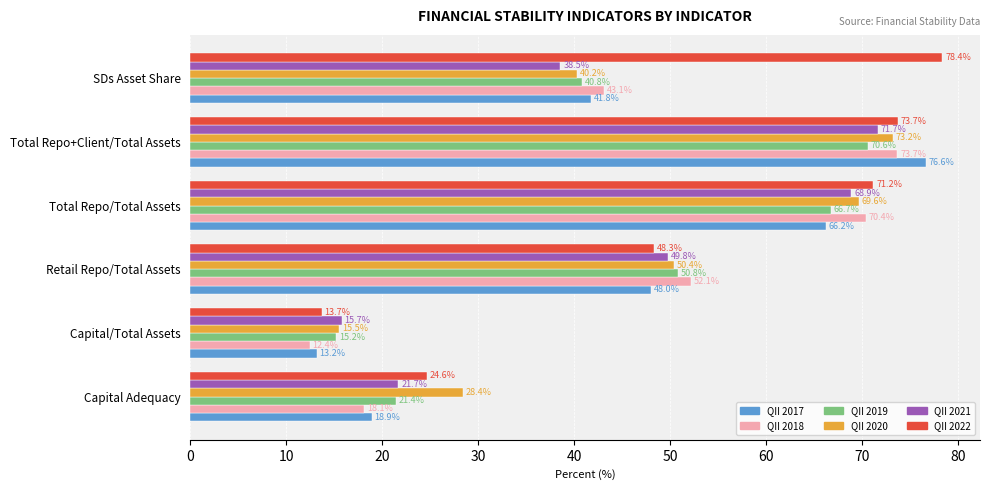

What is the spread (max minus min) of values at Retail Repo/Total Assets?

4.1